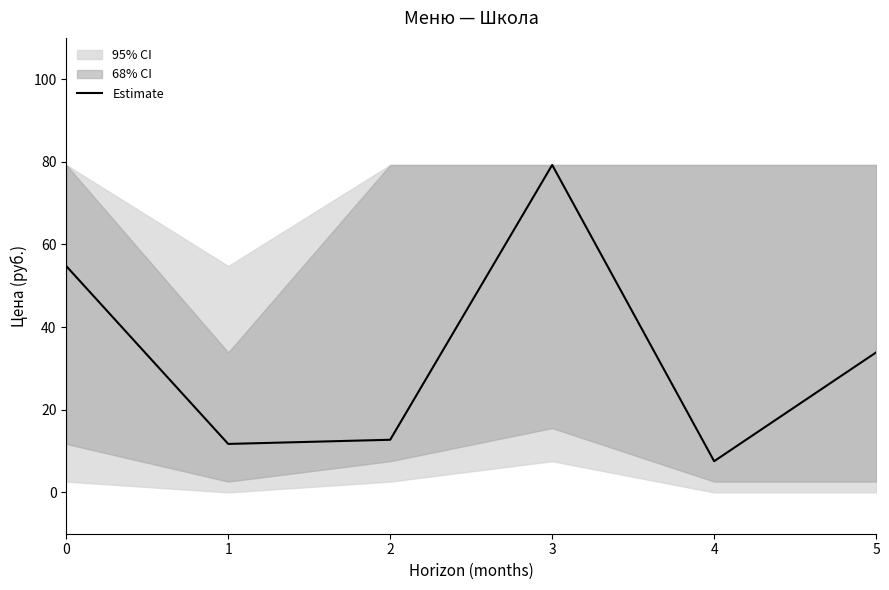

What is the greatest value displayed?

79.2